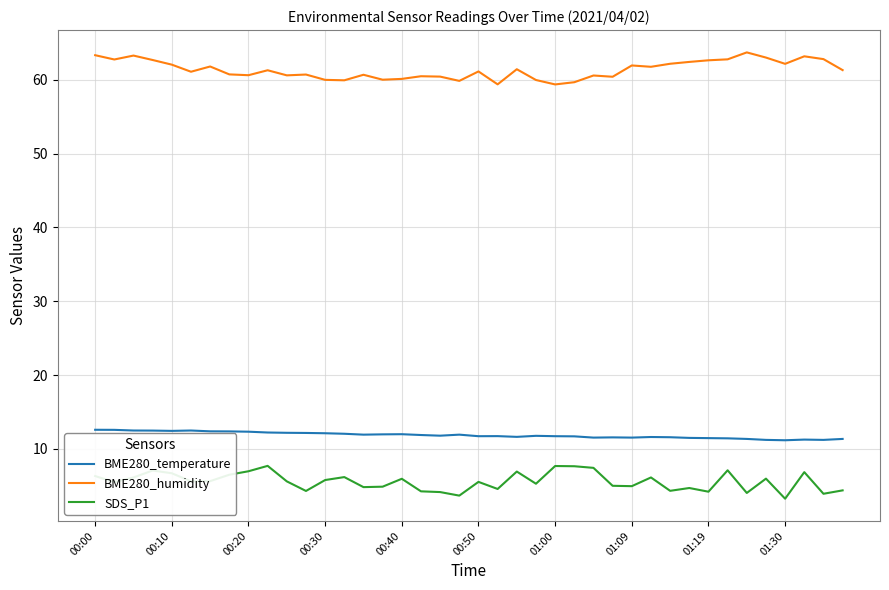

True or false: BME280_humidity and SDS_P1 cross at least once.

False